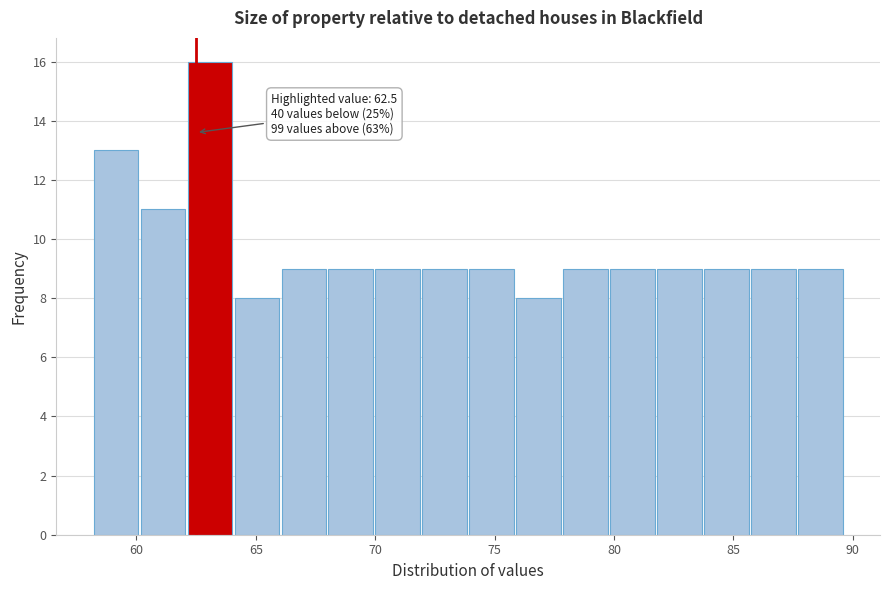

Around what value on the x-axis is the tallest bar? Give the approximate position of its centre, as read against the axis.

63.0